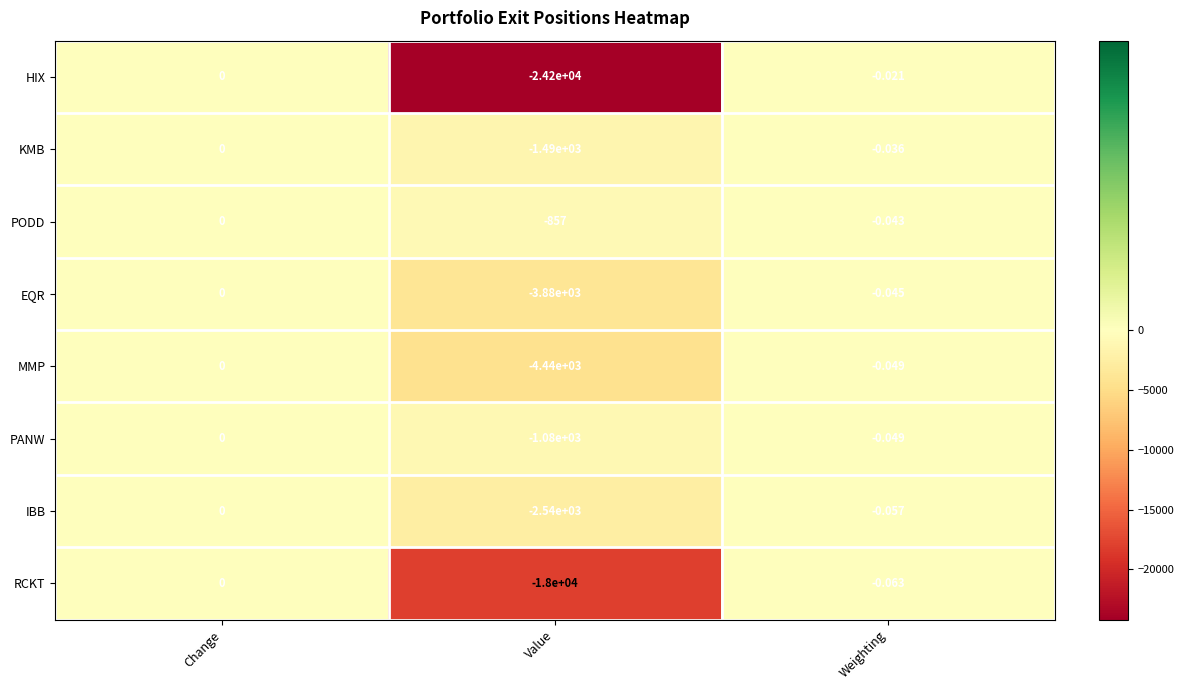

Which series has the largest range (max minus min)?

HIX